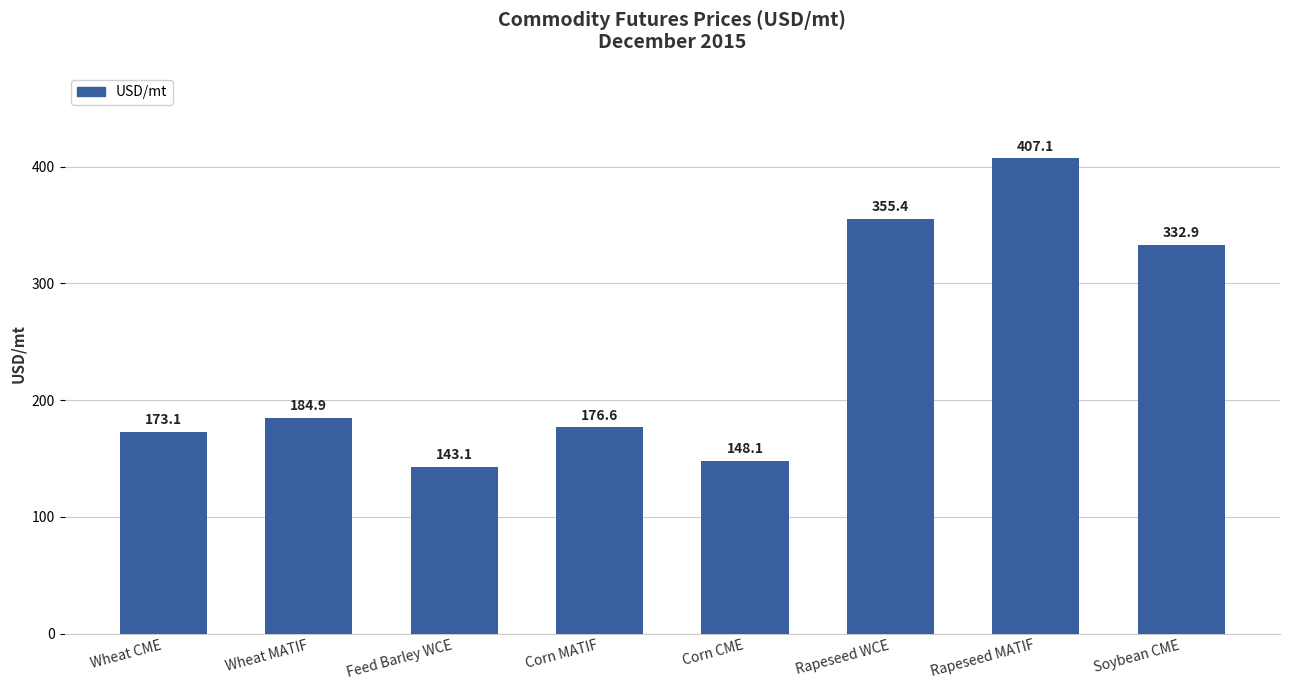

Which label corresponds to the smallest value in the chart?

Feed Barley WCE